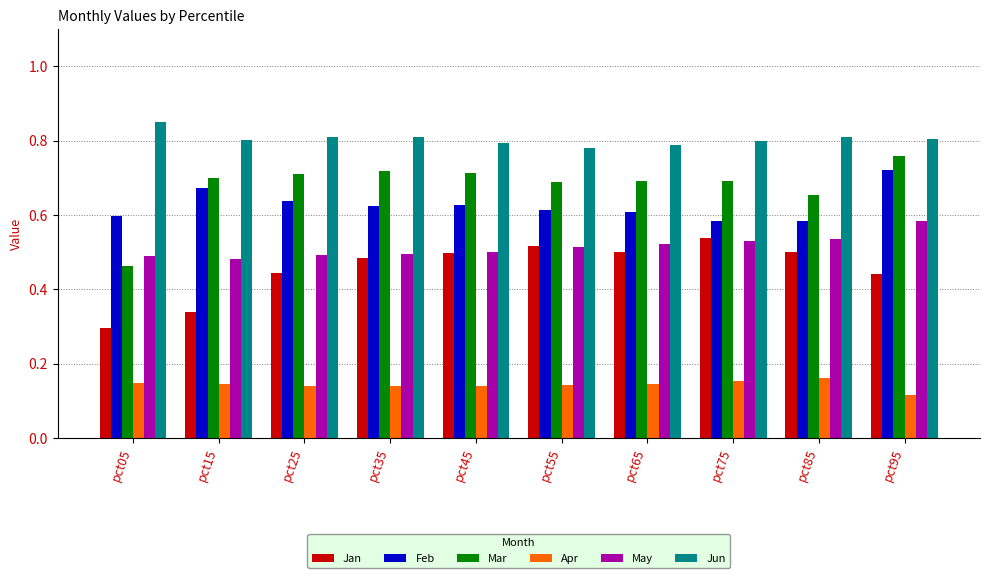

At which category does the chart reach its minimum across all series?

pct95